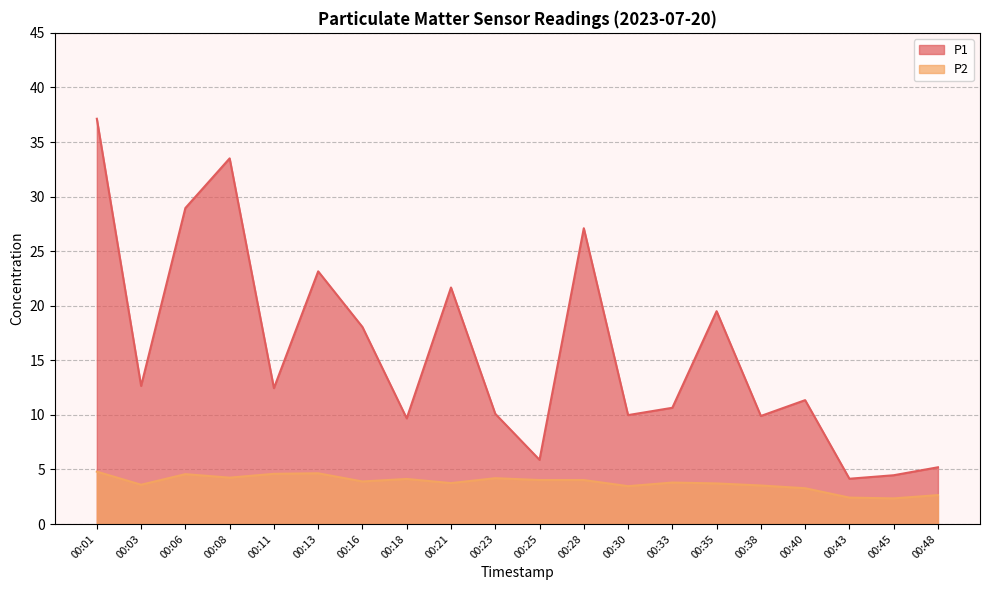

The value of P1 at 00:13 is 23.1. True or false?

True